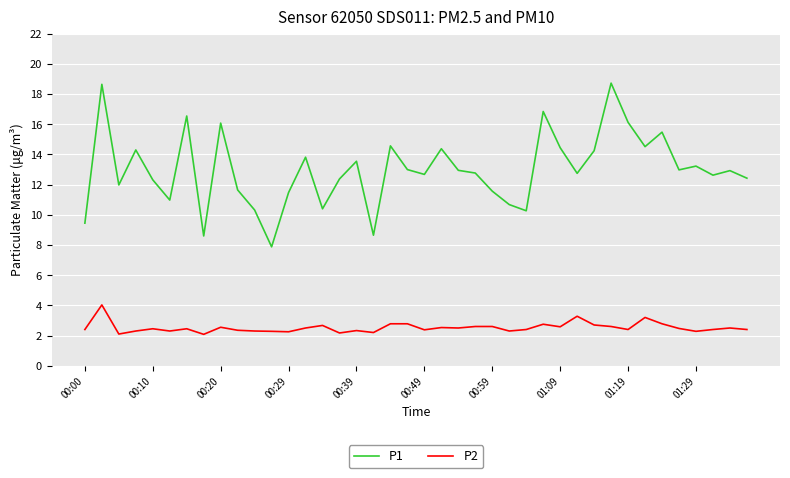

What is the difference between the second highest and minimum values in the P2 series?

1.2